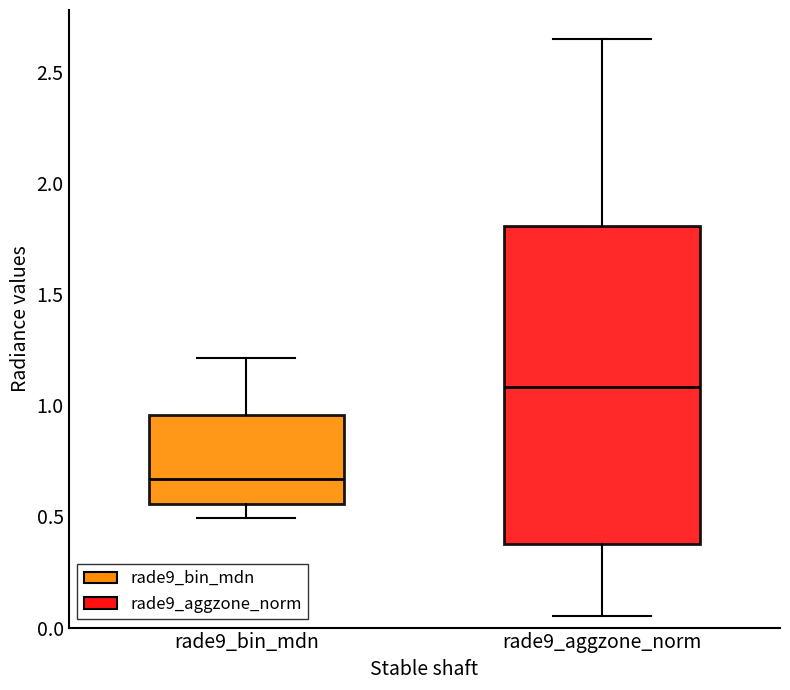

Where is the upper edge of the box for rade9_aggzone_norm on the y-axis? The values are not printed on the chart, so give them approximately, as read against the axis.

1.80